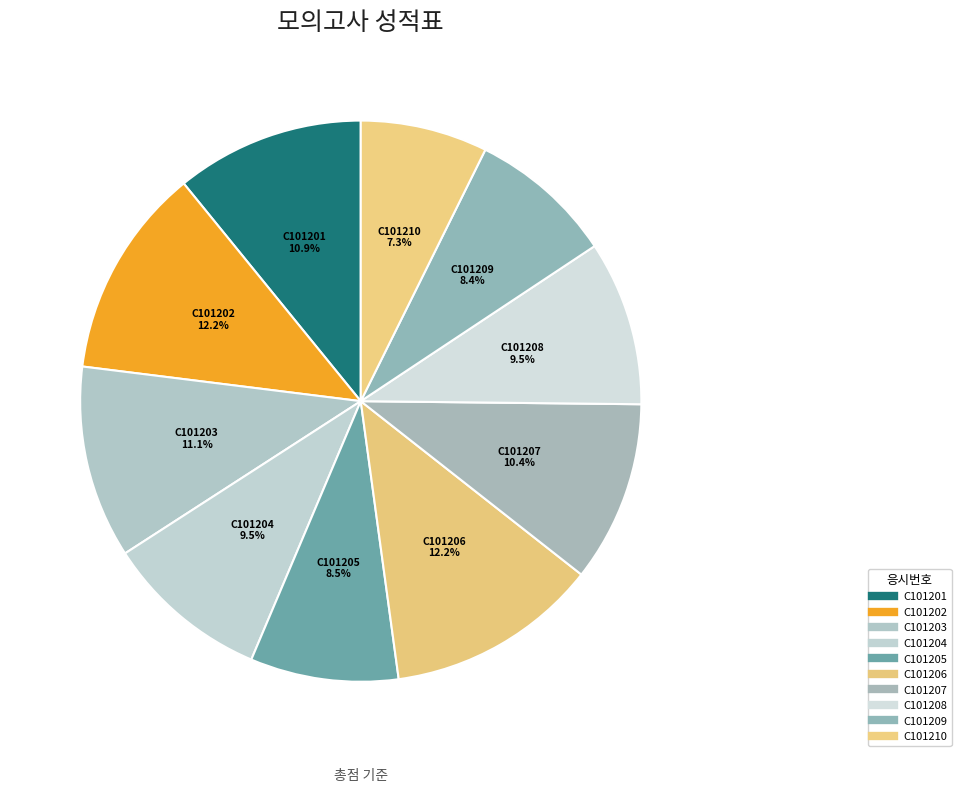

How many slices are in this pie chart?

10